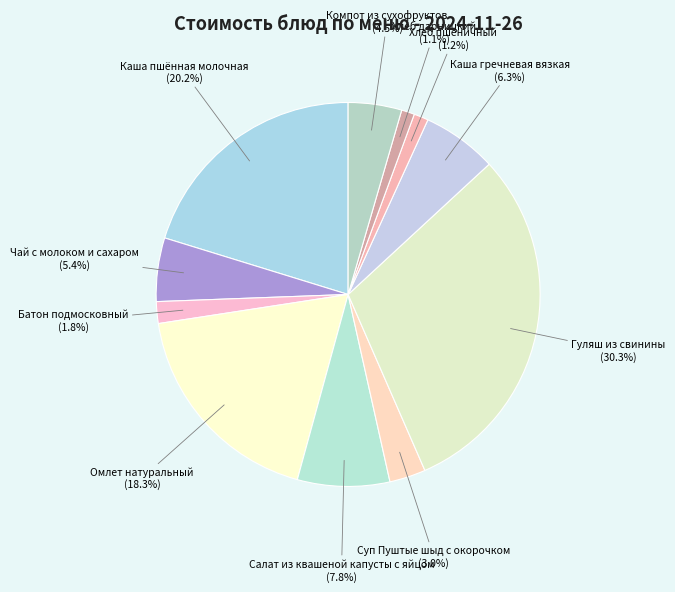

What is the smallest slice in the pie chart?

Хлеб дарницкий